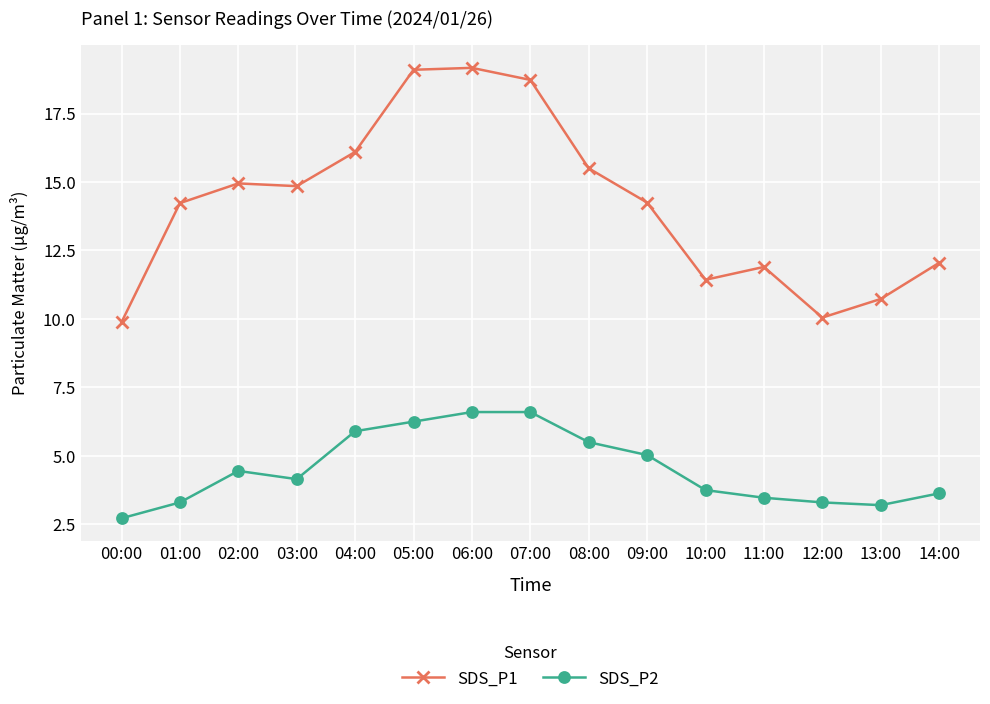

What is the label of the 1st point from the left?

00:00